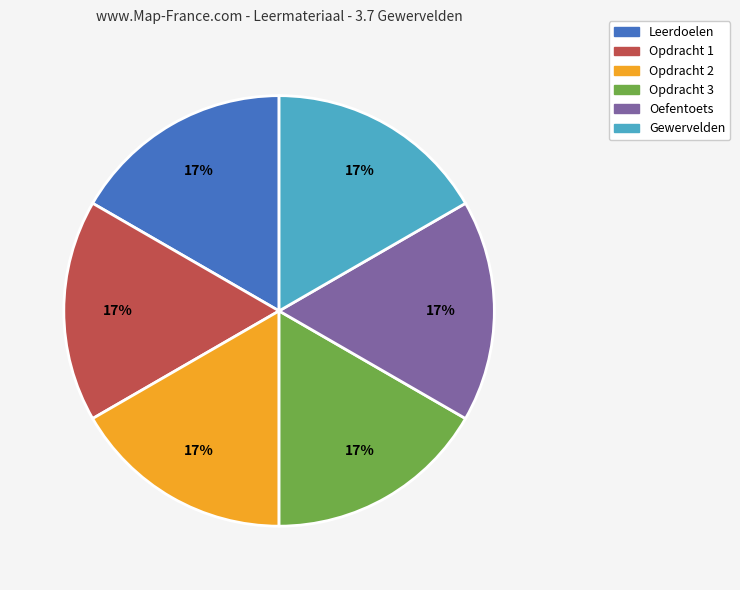

Count the number of slices in the pie.

6